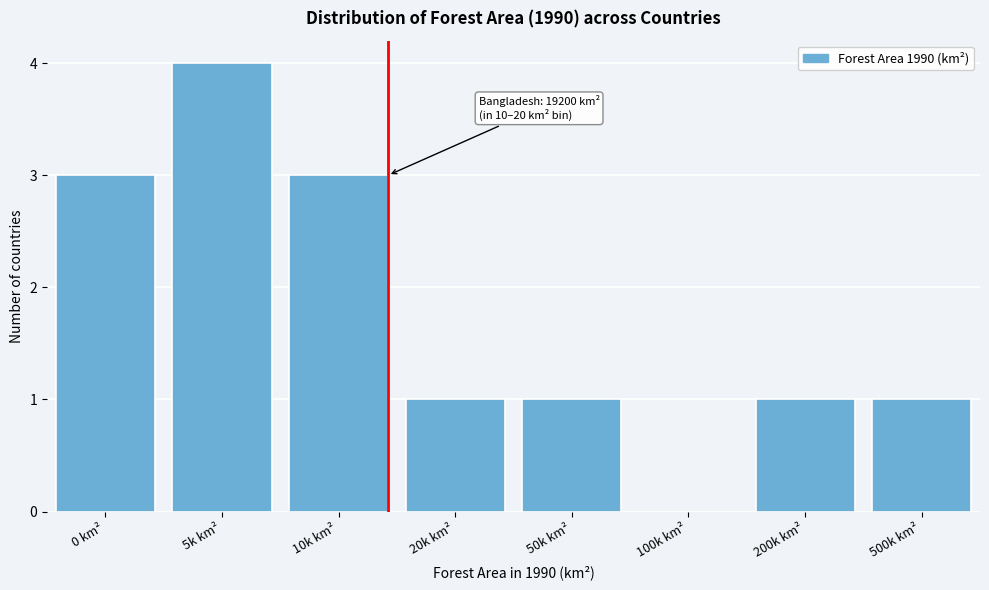

Reading right to left, transcribe all the data shown in this chart.

500k km²=1	200k km²=1	100k km²=0	50k km²=1	20k km²=1	10k km²=3	5k km²=4	0 km²=3